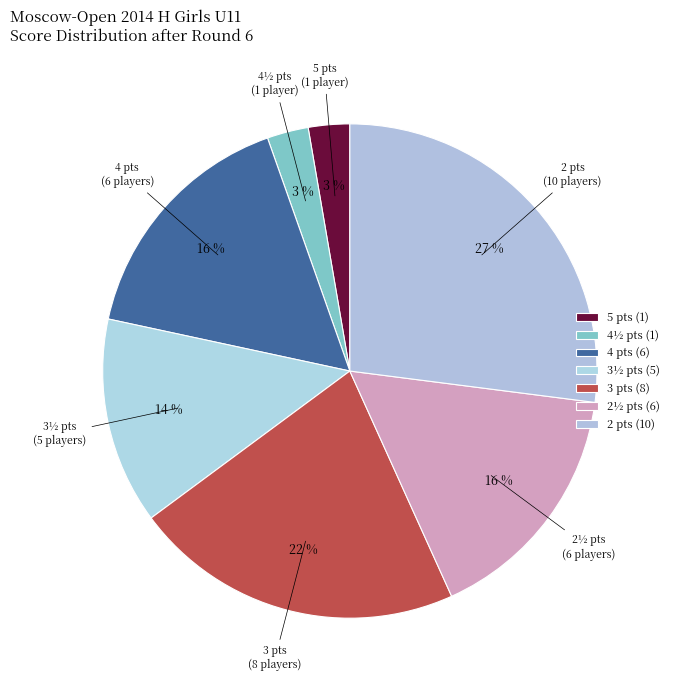

How many slices are in this pie chart?

7